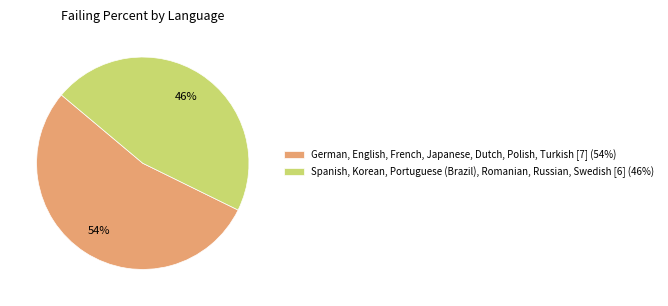

Is Spanish, Korean, Portuguese (Brazil), Romanian, Russian, Swedish [6] (46%) the majority of the pie?

No